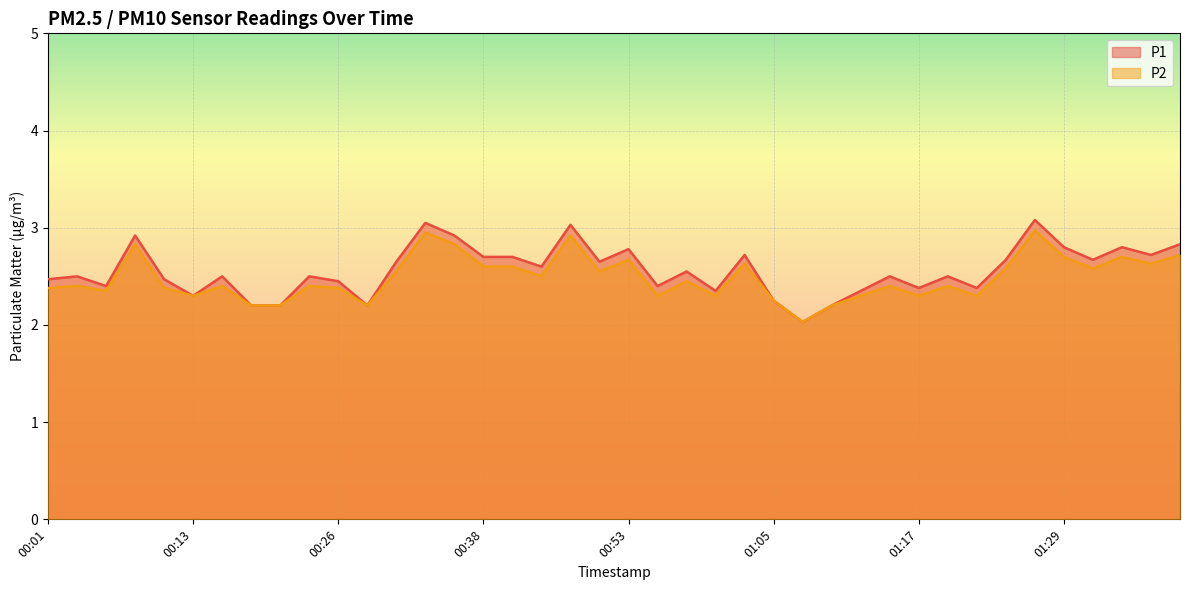

Which has a higher value, 01:25 or 00:55?

01:25